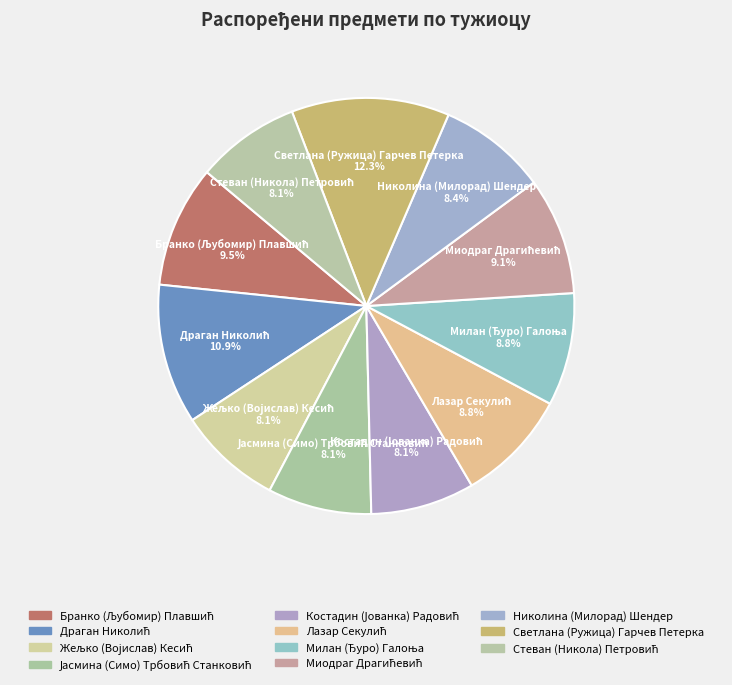

Is there a majority slice in this chart?

No